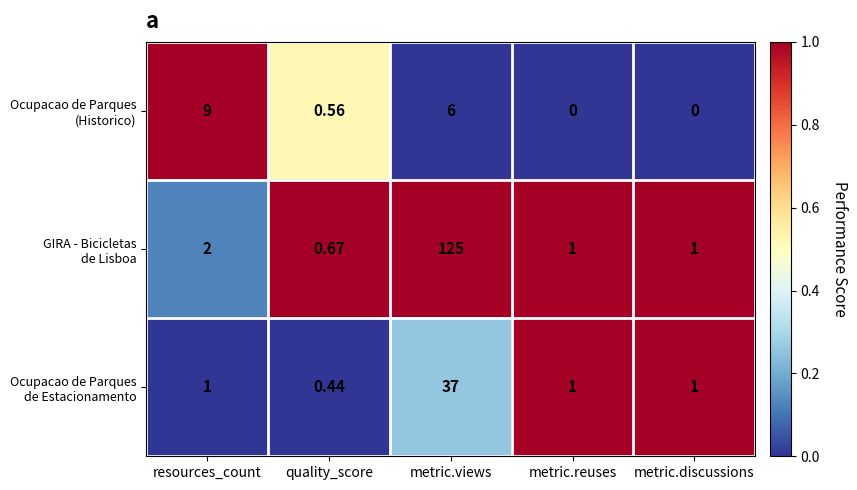

At which category is the sum across all series the highest?

metric.views